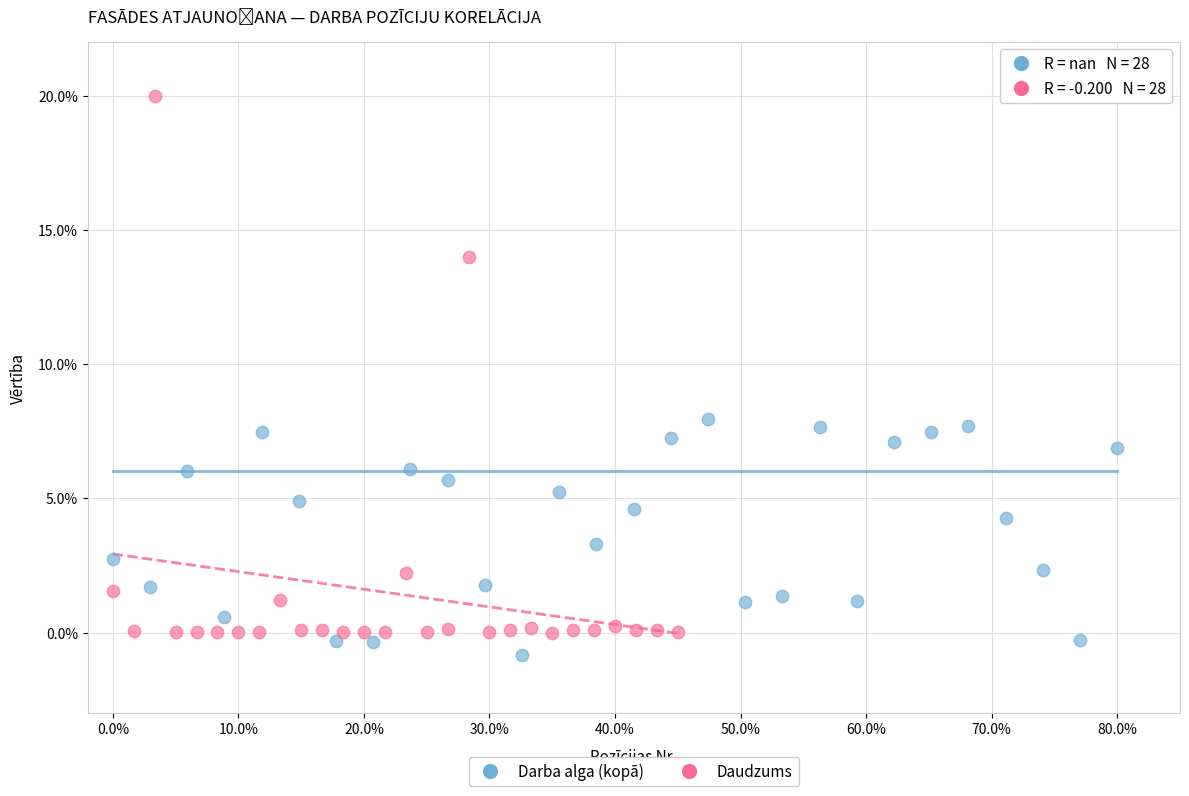

Which series has the largest Y range (max minus min)?

Daudzums